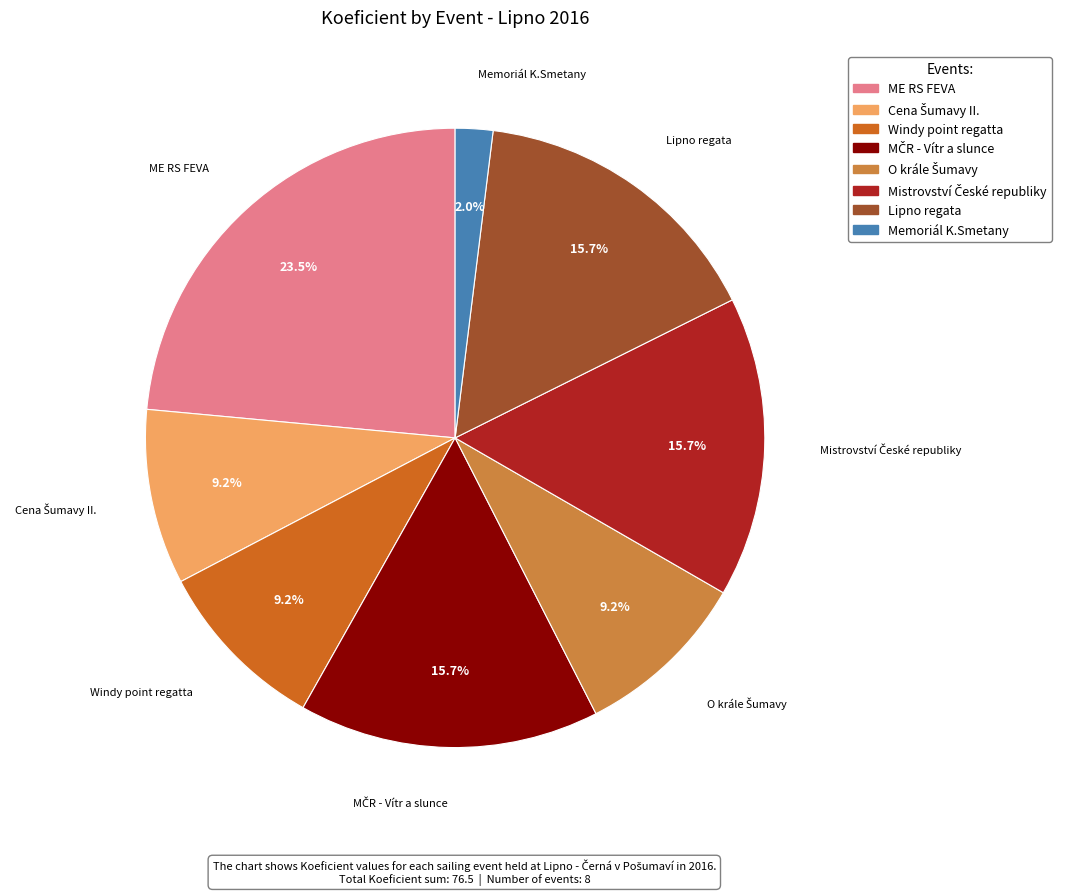

Between Memoriál K.Smetany and Lipno regata, which is larger?

Lipno regata